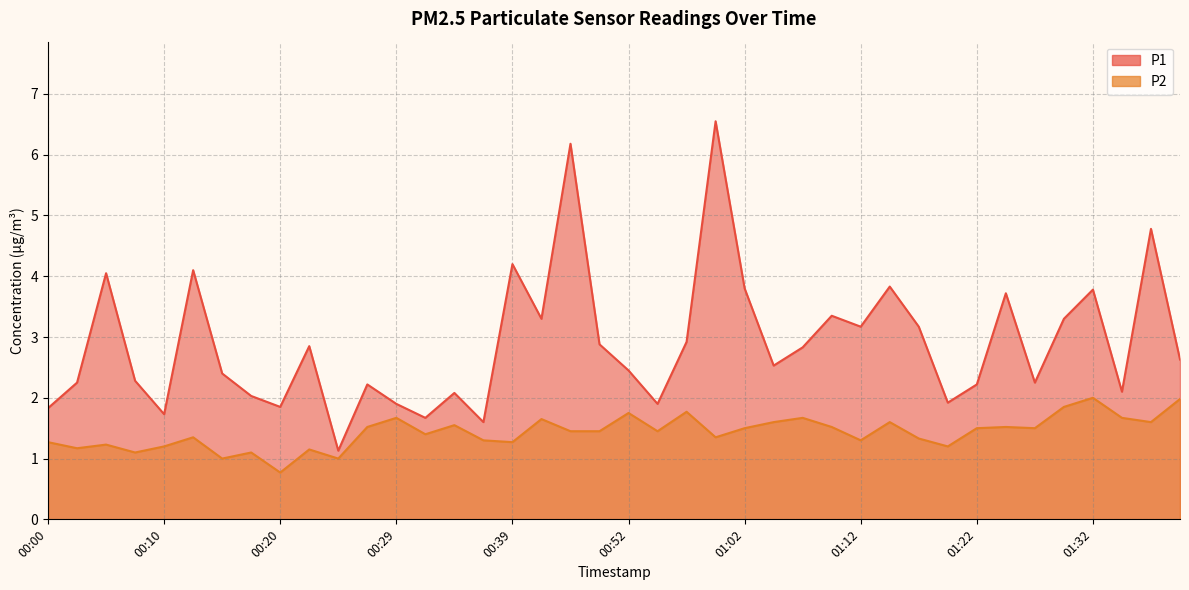

Reading left to right, extract all data points from this chart.

P1: 00:00=1.8	00:02=2.2	00:05=4.0	00:07=2.3	00:10=1.7	00:12=4.1	00:15=2.4	00:17=2.0	00:20=1.9	00:22=2.9	00:25=1.1	00:27=2.2	00:29=1.9	00:32=1.7	00:34=2.1	00:37=1.6	00:39=4.2	00:42=3.3	00:47=6.2	00:50=2.9	00:52=2.5	00:54=1.9	00:57=2.9	00:59=6.5	01:02=3.8	01:04=2.5	01:07=2.8	01:09=3.4	01:12=3.2	01:14=3.8	01:17=3.2	01:19=1.9	01:22=2.2	01:24=3.7	01:27=2.2	01:29=3.3	01:32=3.8	01:34=2.1	01:37=4.8	01:39=2.6
P2: 00:00=1.3	00:02=1.2	00:05=1.2	00:07=1.1	00:10=1.2	00:12=1.4	00:15=1.0	00:17=1.1	00:20=0.8	00:22=1.1	00:25=1.0	00:27=1.5	00:29=1.7	00:32=1.4	00:34=1.6	00:37=1.3	00:39=1.3	00:42=1.6	00:47=1.4	00:50=1.4	00:52=1.8	00:54=1.4	00:57=1.8	00:59=1.4	01:02=1.5	01:04=1.6	01:07=1.7	01:09=1.5	01:12=1.3	01:14=1.6	01:17=1.3	01:19=1.2	01:22=1.5	01:24=1.5	01:27=1.5	01:29=1.9	01:32=2.0	01:34=1.7	01:37=1.6	01:39=2.0